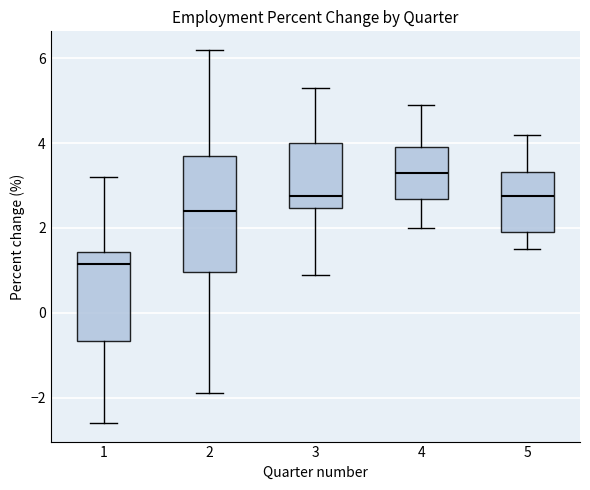

Which box's median line is the lowest?

1